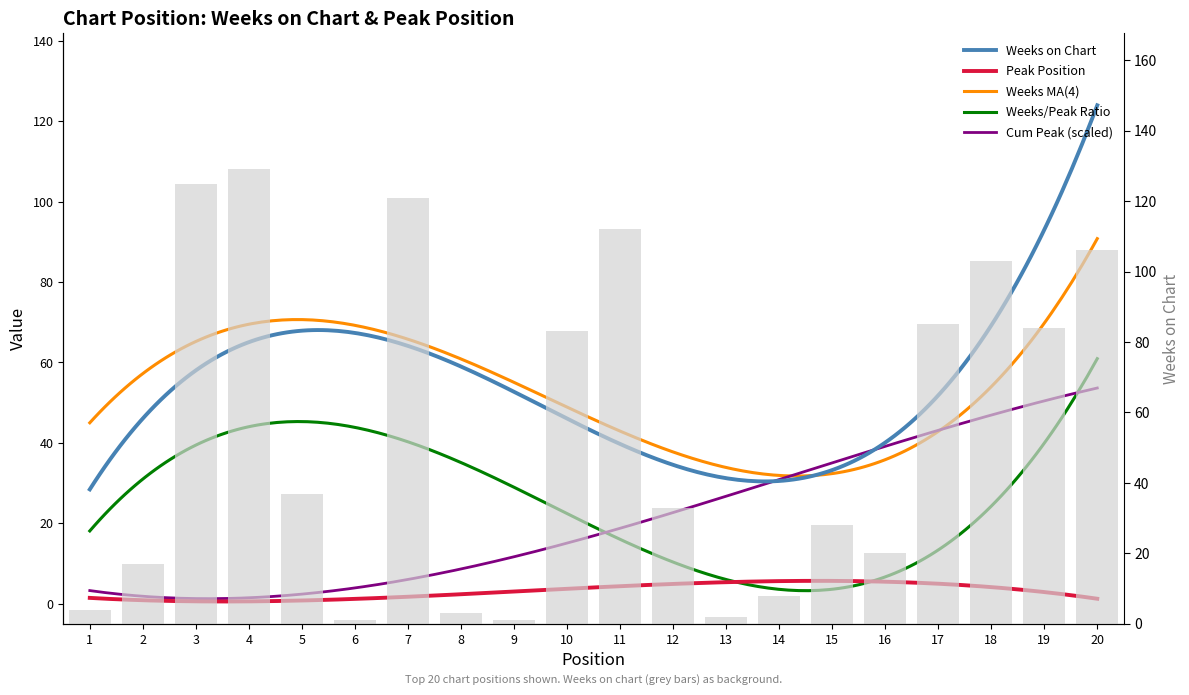

What is the change in value from 15 to 18?

+75